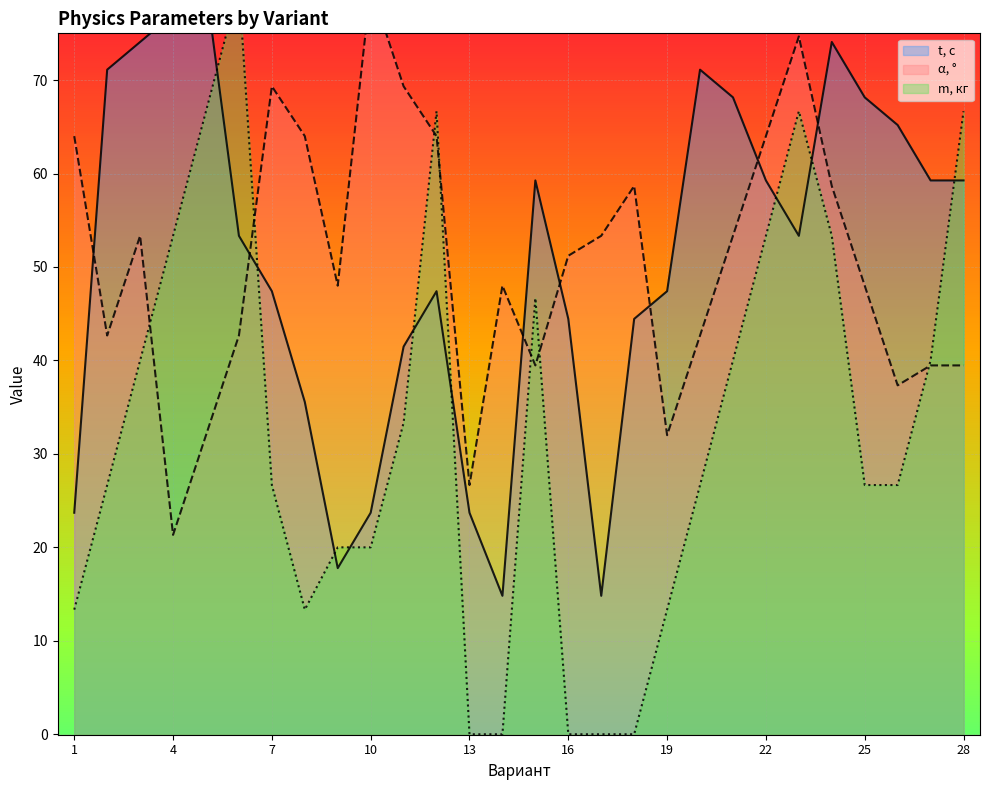

What is the average value of the m, кг series?

32.9